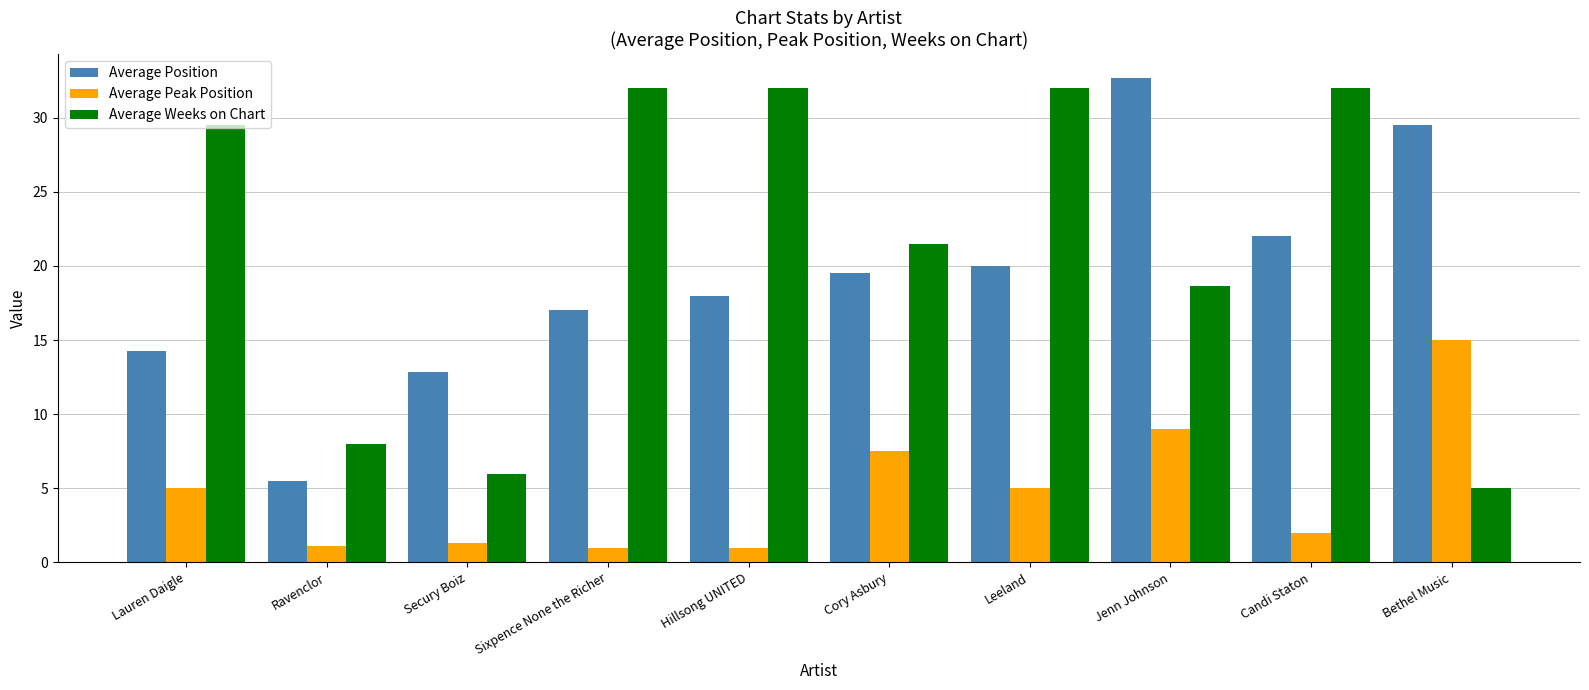

What is the sum of all Average Peak Position values?

47.9